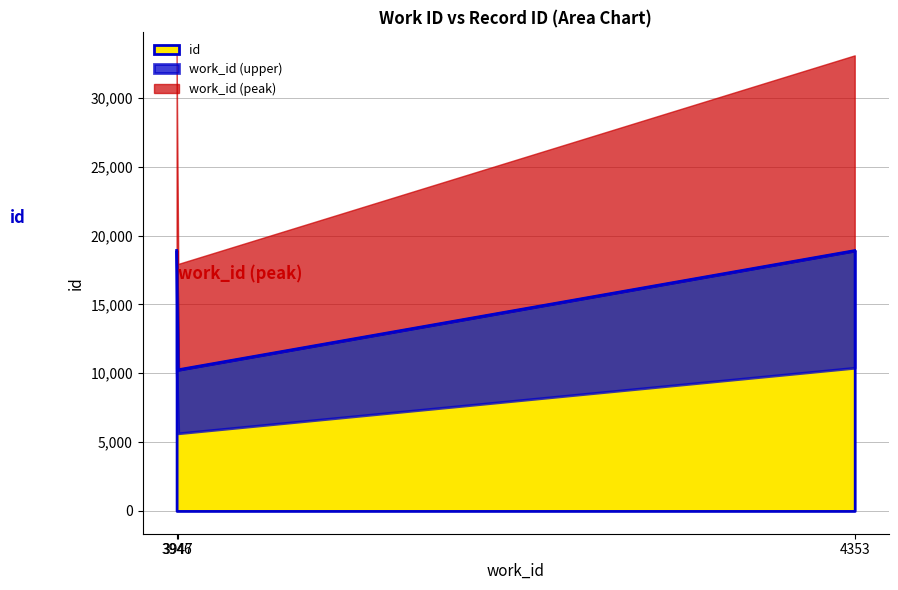

How many values exceed 18905?

1